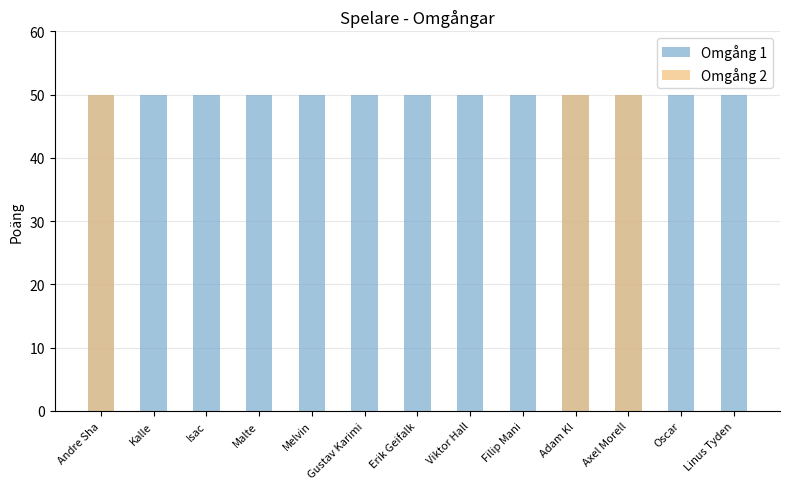

List the series in order of their peak value, highest first.

Omgång 1, Omgång 2